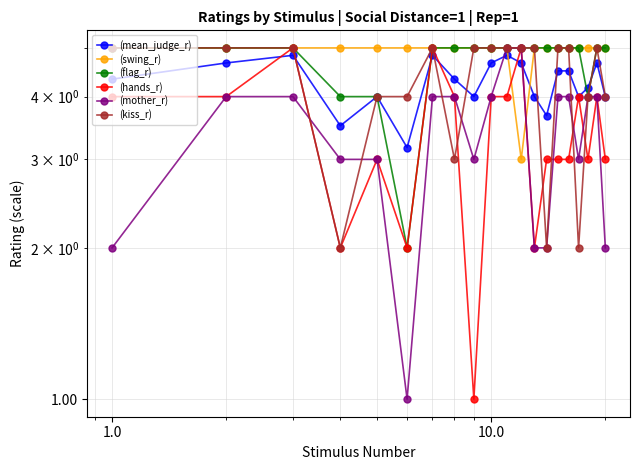

What are all the series names shown in the legend?

(mean_judge_r), (swing_r), (flag_r), (hands_r), (mother_r), (kiss_r)